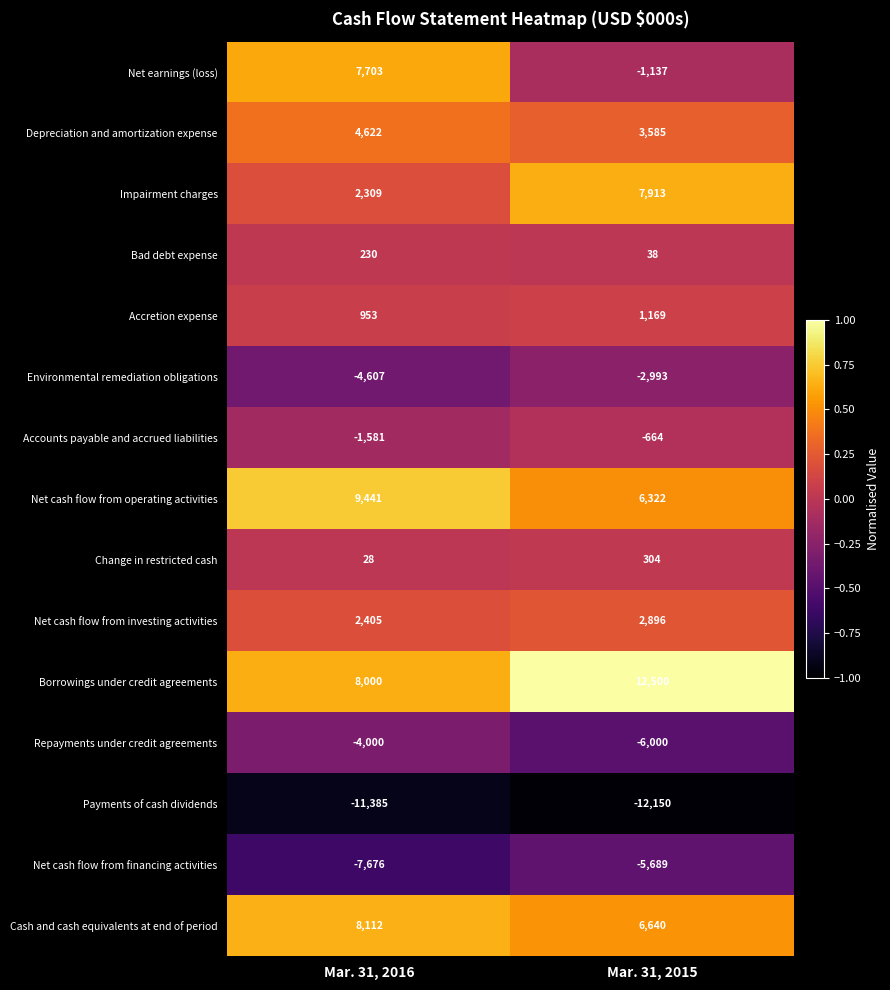

Reading left to right, transcribe all the data shown in this chart.

Net earnings (loss): 7703	-1137
Depreciation and amortization expense: 4622	3585
Impairment charges: 2309	7913
Bad debt expense: 230	38
Accretion expense: 953	1169
Environmental remediation obligations: -4607	-2993
Accounts payable and accrued liabilities: -1581	-664
Net cash flow from operating activities: 9441	6322
Change in restricted cash: 28	304
Net cash flow from investing activities: 2405	2896
Borrowings under credit agreements: 8000	12500
Repayments under credit agreements: -4000	-6000
Payments of cash dividends: -11385	-12150
Net cash flow from financing activities: -7676	-5689
Cash and cash equivalents at end of period: 8112	6640